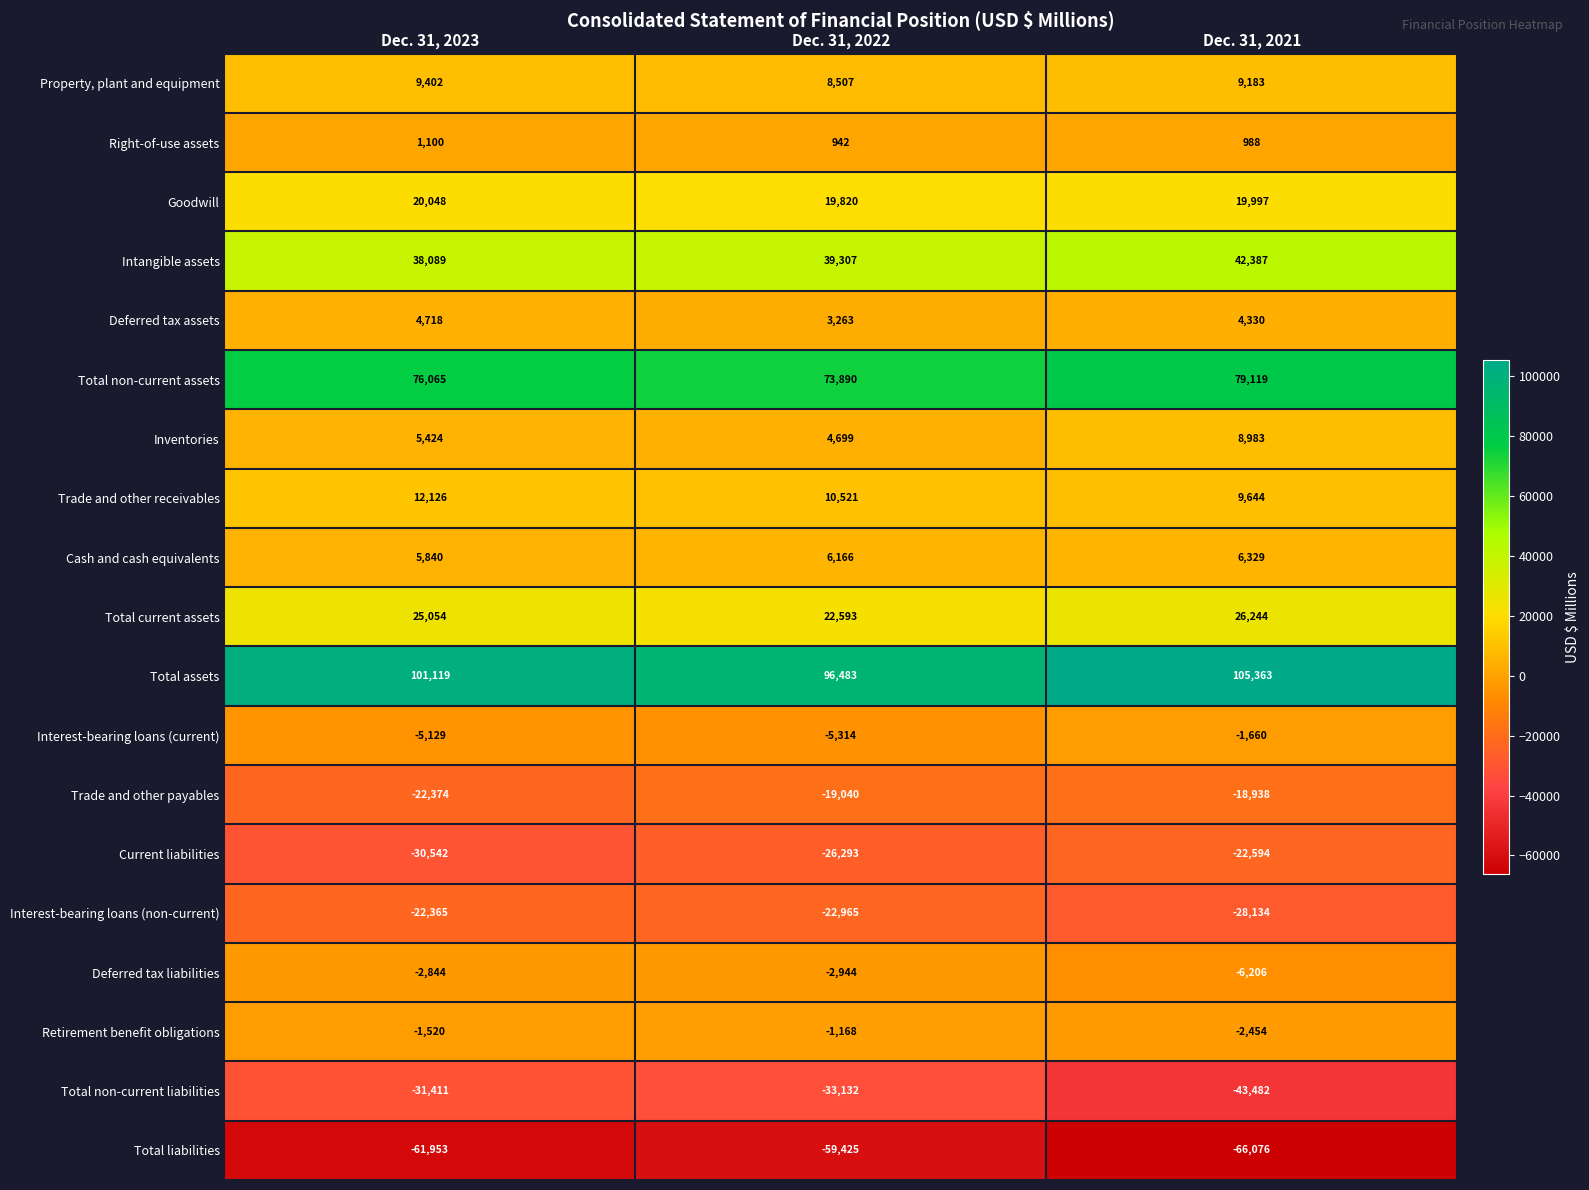

What is the sum of the Total non-current liabilities values at Dec. 31, 2023 and Dec. 31, 2021?

-74893